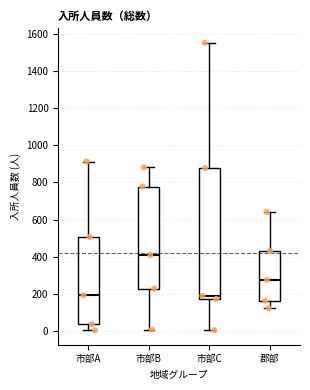

Which box is the tallest, from its lower edge to its upper edge?

市部C